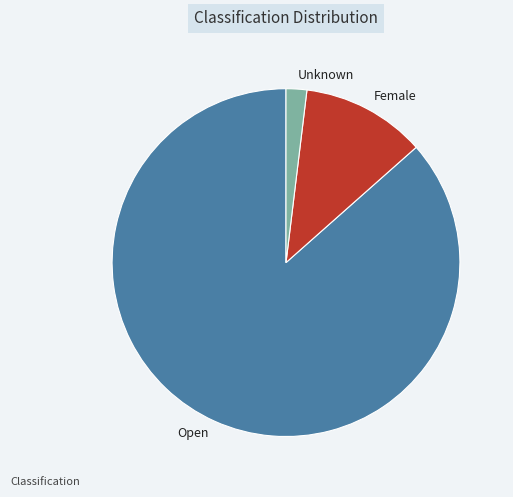

What is the largest slice in the pie chart?

Open